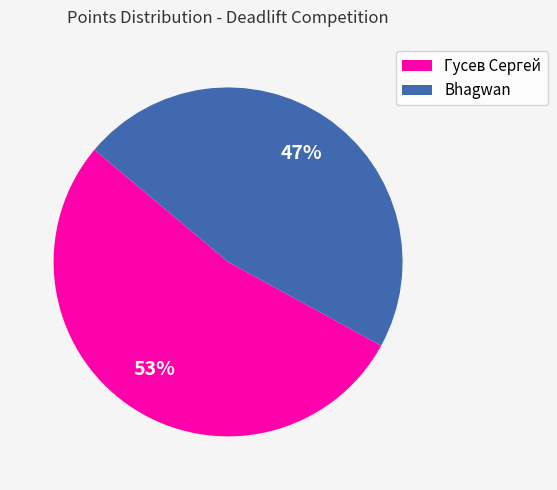

Approximately how many times larger is the value at Гусев Сергей compared to Bhagwan?

1.1